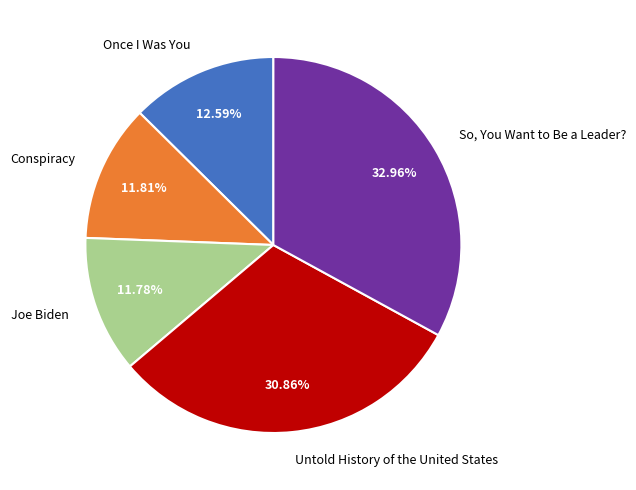

To the nearest percent, what is the combined percentage of Joe Biden and Once I Was You?

24%